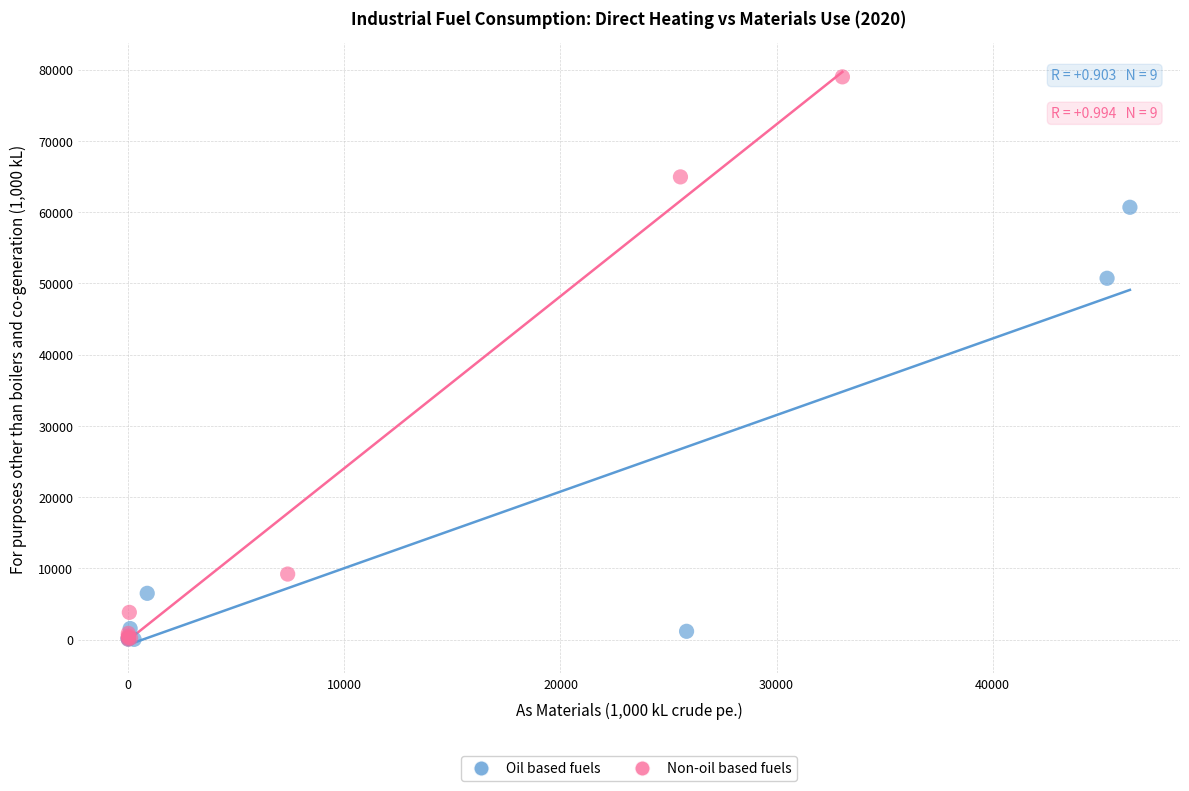

Which series reaches the maximum Y coordinate?

Non-oil based fuels